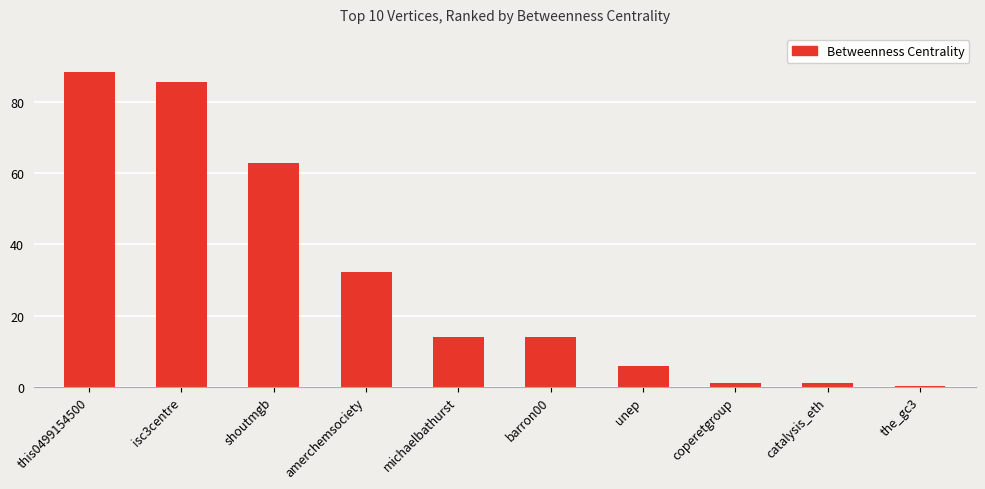

What is the change in value from isc3centre to shoutmgb?

-22.7